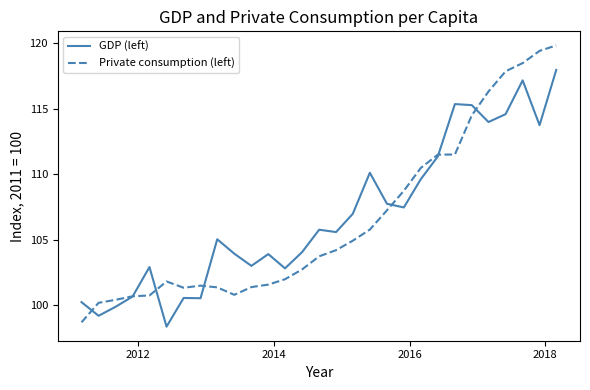

What is the minimum value for Private consumption (left)?

98.7